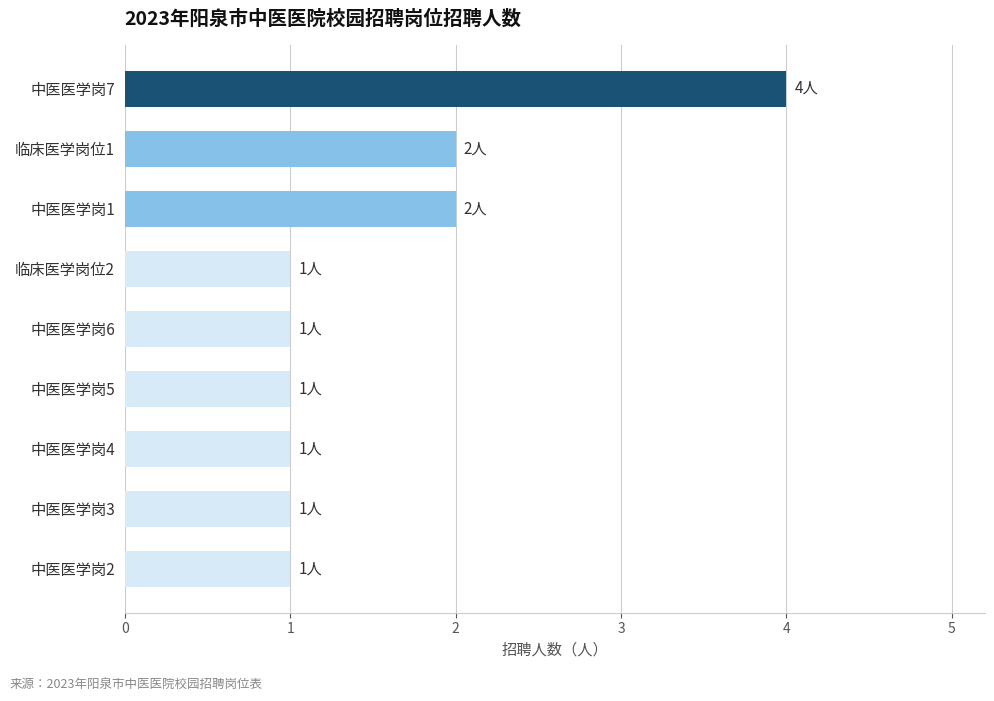

Approximately how many times larger is the value at 中医医学岗2 compared to 中医医学岗3?

1.0